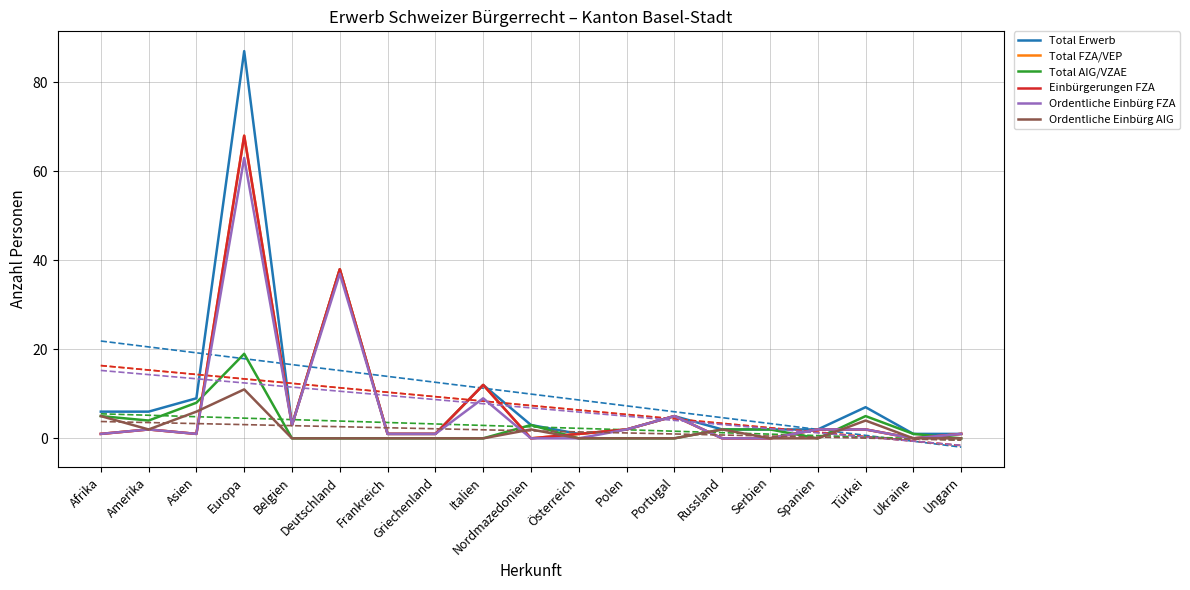

True or false: Ordentliche Einbürg FZA and Total AIG/VZAE cross at least once.

True